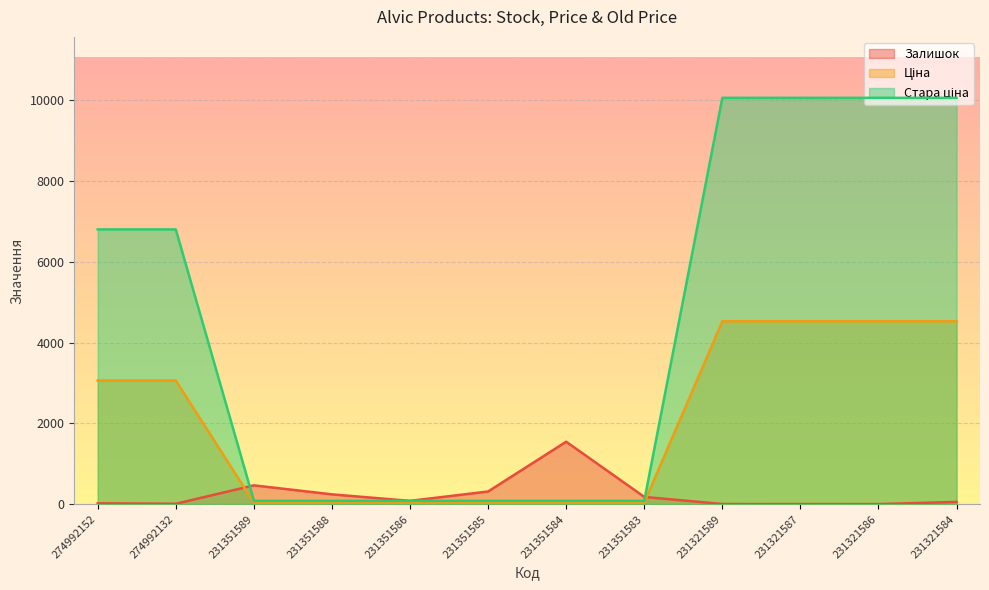

True or false: Стара ціна has more than 0 interior local peaks.

False